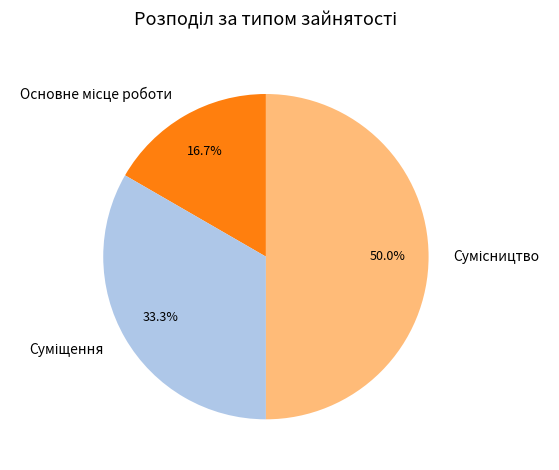

Does Сумісництво account for over 50% of the chart?

No